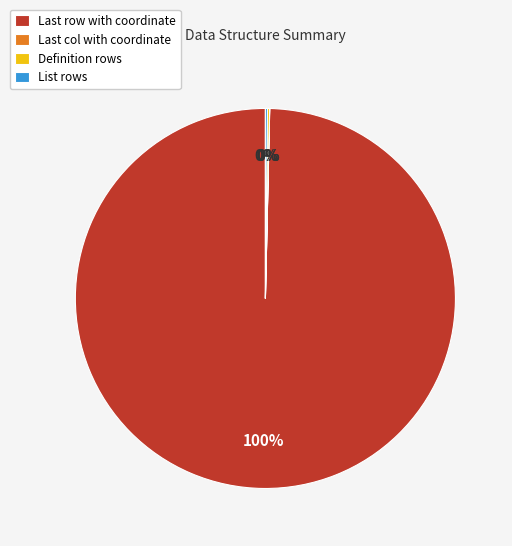

Which slice represents more than half of the pie?

Last row with coordinate